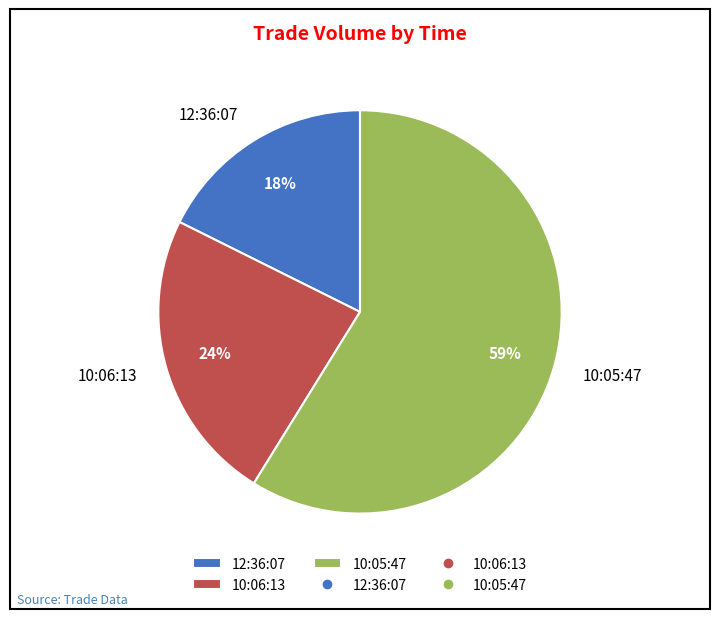

To the nearest percent, what is the difference between the 12:36:07 and 10:05:47 slice percentages?

41%